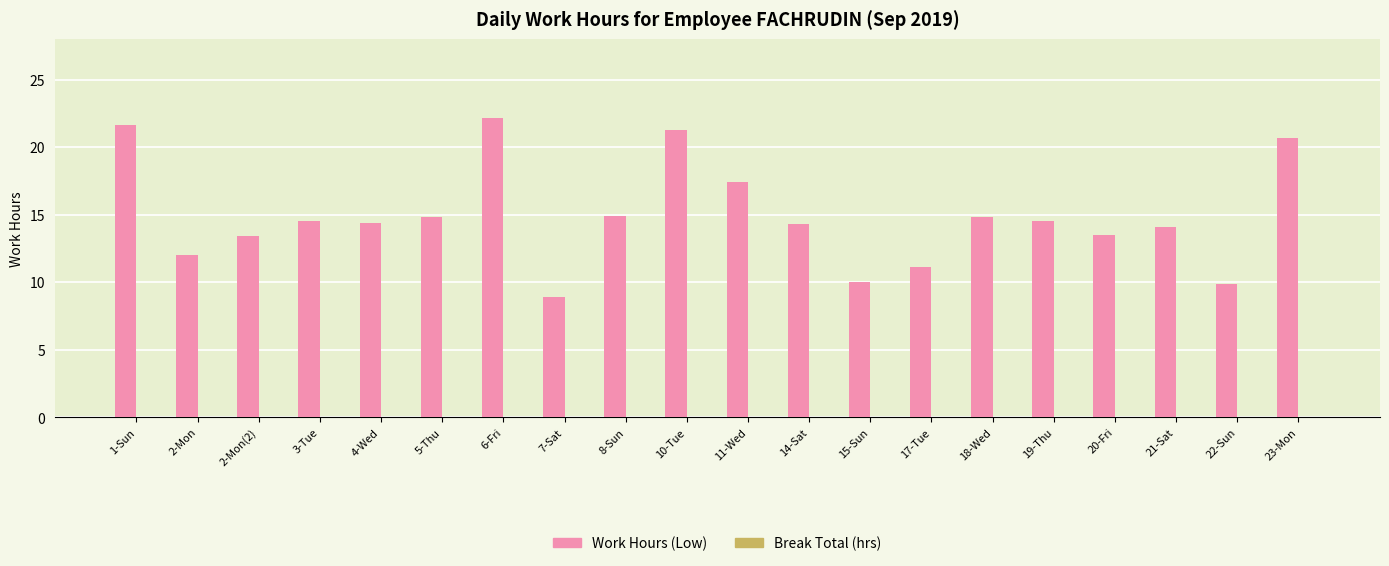

The chart shows a value of 3.6 at 17-Tue. True or false?

False